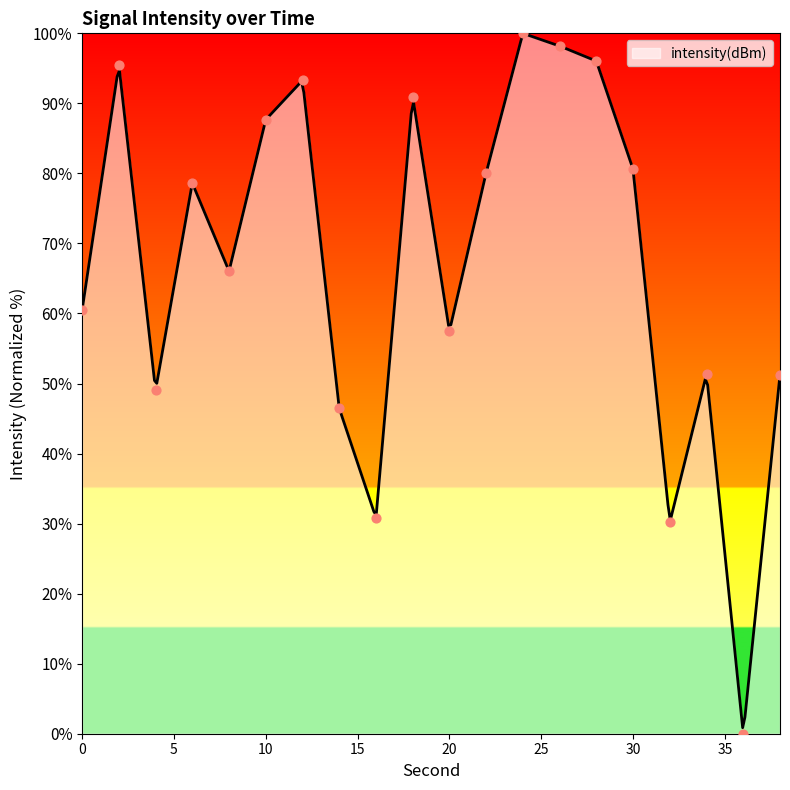

What is the change in value from 16 to 28?

+65.2